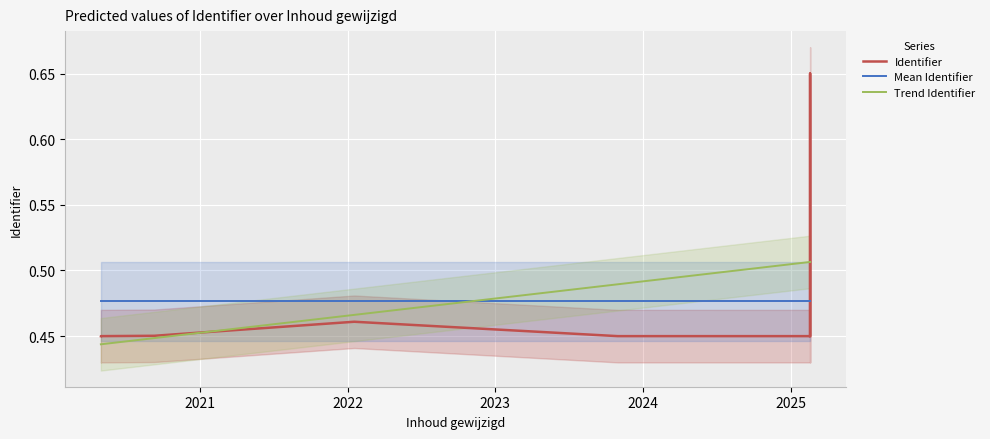

Count the Trend Identifier values in the range 0 to 1.

8